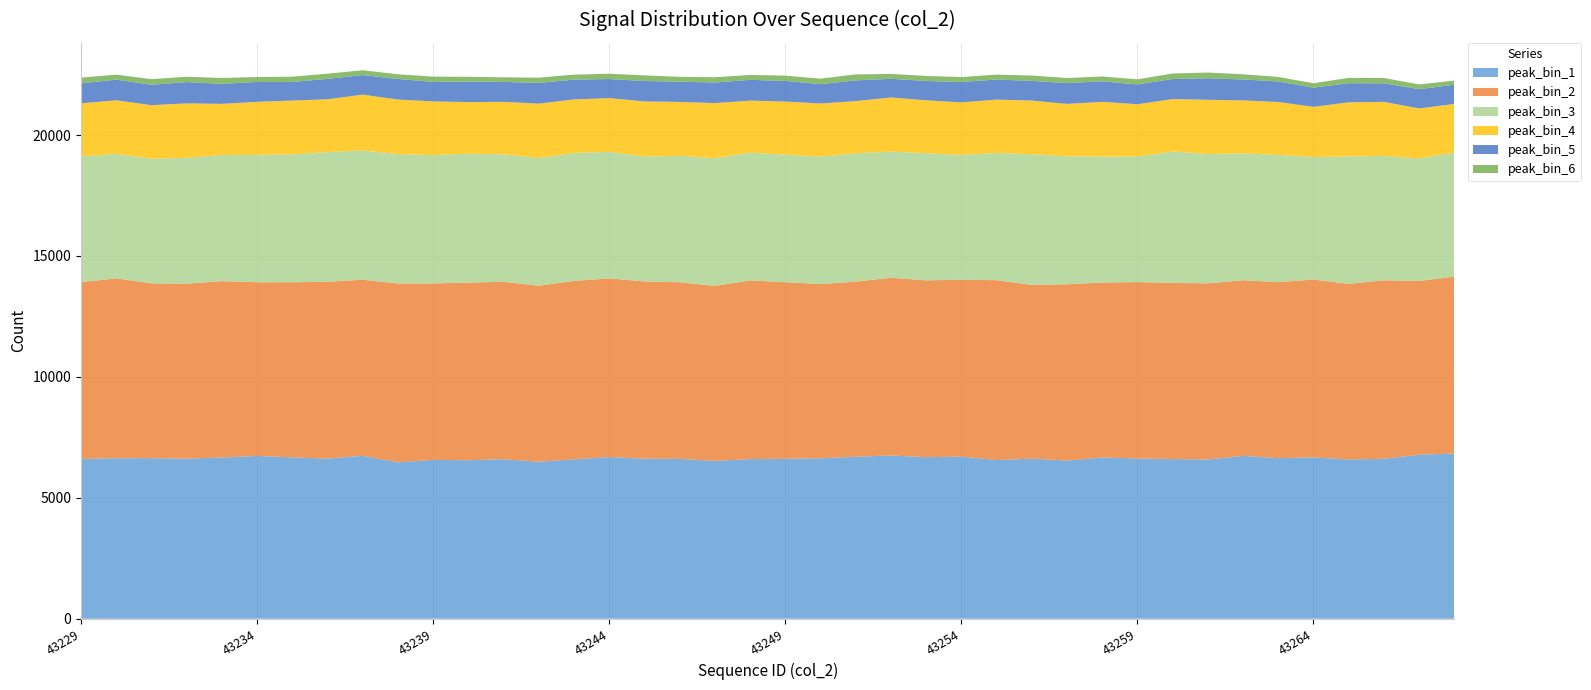

Reading left to right, extract all data points from this chart.

peak_bin_1: 6606	6639	6641	6618	6667	6732	6673	6624	6737	6468	6569	6554	6597	6492	6593	6687	6620	6612	6528	6601	6615	6638	6699	6752	6681	6702	6562	6620	6541	6667	6628	6602	6583	6734	6642	6671	6585	6614	6782	6832
peak_bin_2: 7314	7435	7226	7237	7294	7182	7242	7311	7281	7395	7296	7348	7334	7278	7377	7386	7328	7302	7236	7388	7302	7202	7240	7348	7311	7316	7438	7185	7289	7235	7294	7287	7285	7262	7278	7353	7263	7382	7186	7312
peak_bin_3: 5198	5151	5156	5205	5215	5268	5288	5363	5349	5350	5303	5330	5274	5280	5292	5233	5163	5230	5279	5286	5275	5267	5305	5217	5257	5162	5258	5405	5292	5205	5192	5434	5347	5248	5258	5072	5265	5143	5066	5134
peak_bin_4: 2193	2214	2213	2250	2115	2190	2224	2182	2304	2255	2224	2130	2169	2250	2211	2222	2278	2227	2278	2149	2194	2197	2160	2236	2188	2170	2208	2216	2166	2266	2161	2165	2243	2189	2188	2071	2242	2233	2067	2008
peak_bin_5: 827	853	843	882	827	824	769	844	810	854	807	848	824	858	819	789	846	837	852	859	854	801	857	775	798	845	831	815	862	849	818	831	892	865	851	794	791	767	797	797
peak_bin_6: 235	207	233	219	241	204	218	214	199	192	218	199	189	216	206	219	232	201	217	204	217	228	248	200	210	203	202	221	210	201	211	227	235	216	185	182	218	221	195	170